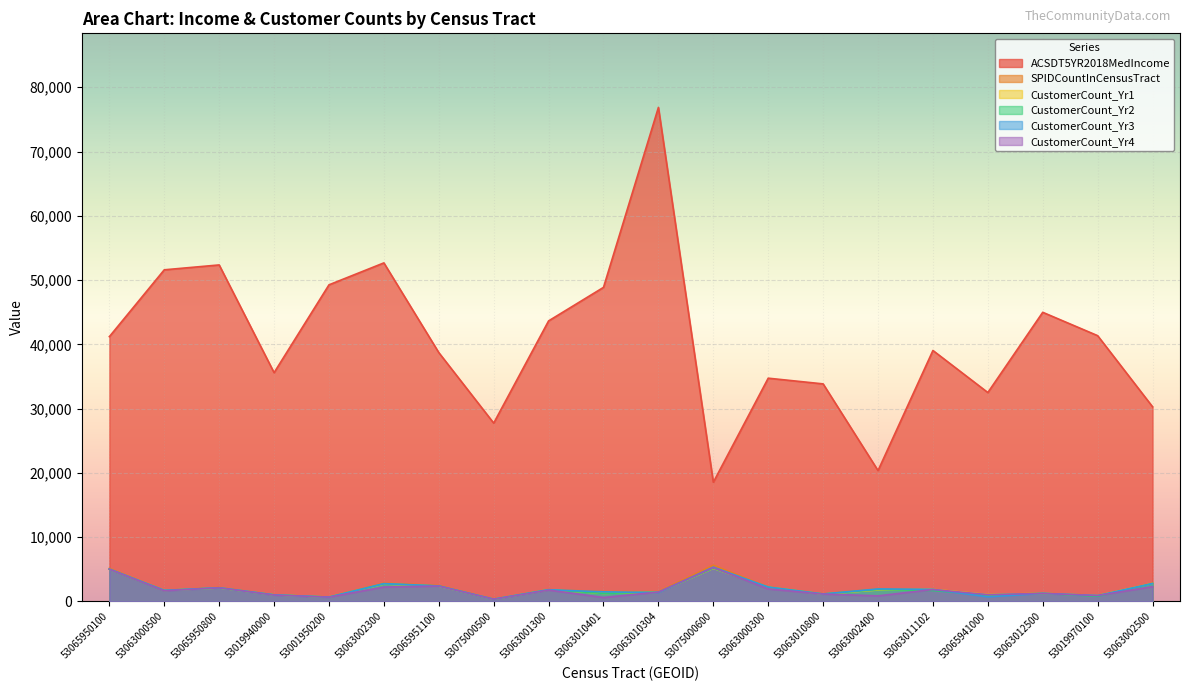

What are all the series names shown in the legend?

ACSDT5YR2018MedIncome, SPIDCountInCensusTract, CustomerCount_Yr1, CustomerCount_Yr2, CustomerCount_Yr3, CustomerCount_Yr4